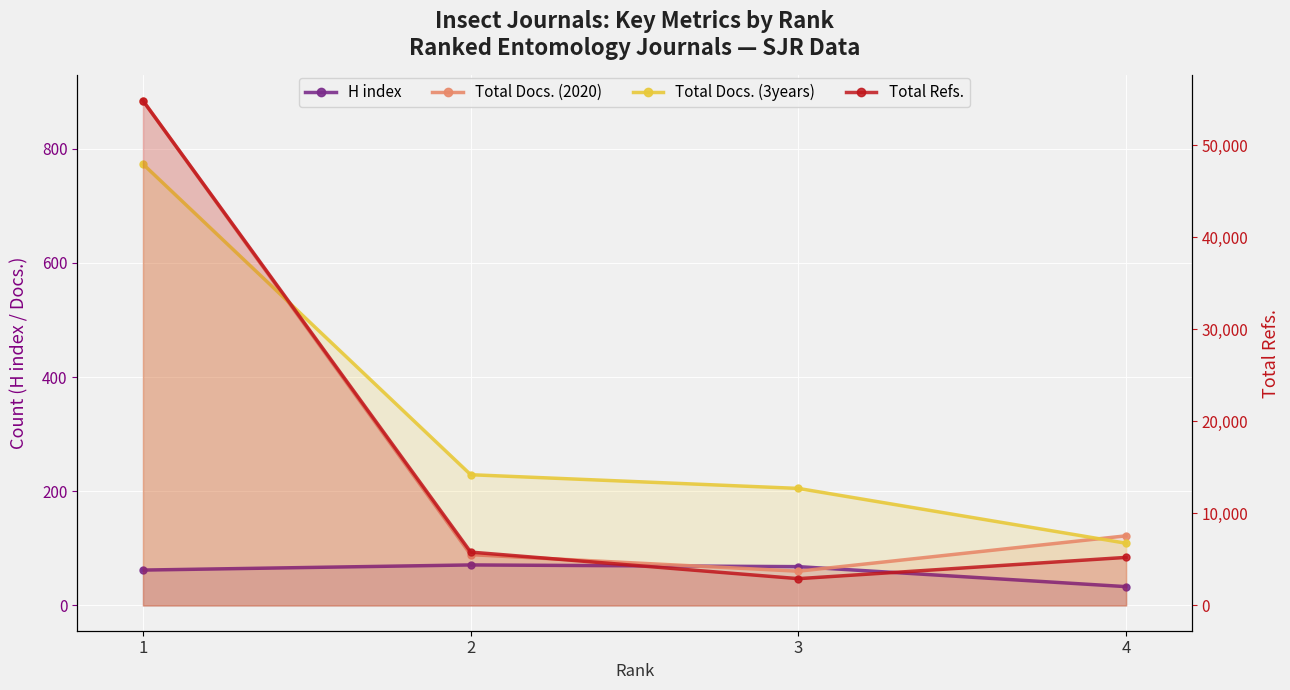

What is the difference between the maximum and minimum values in the Total Docs. (3years) series?

664